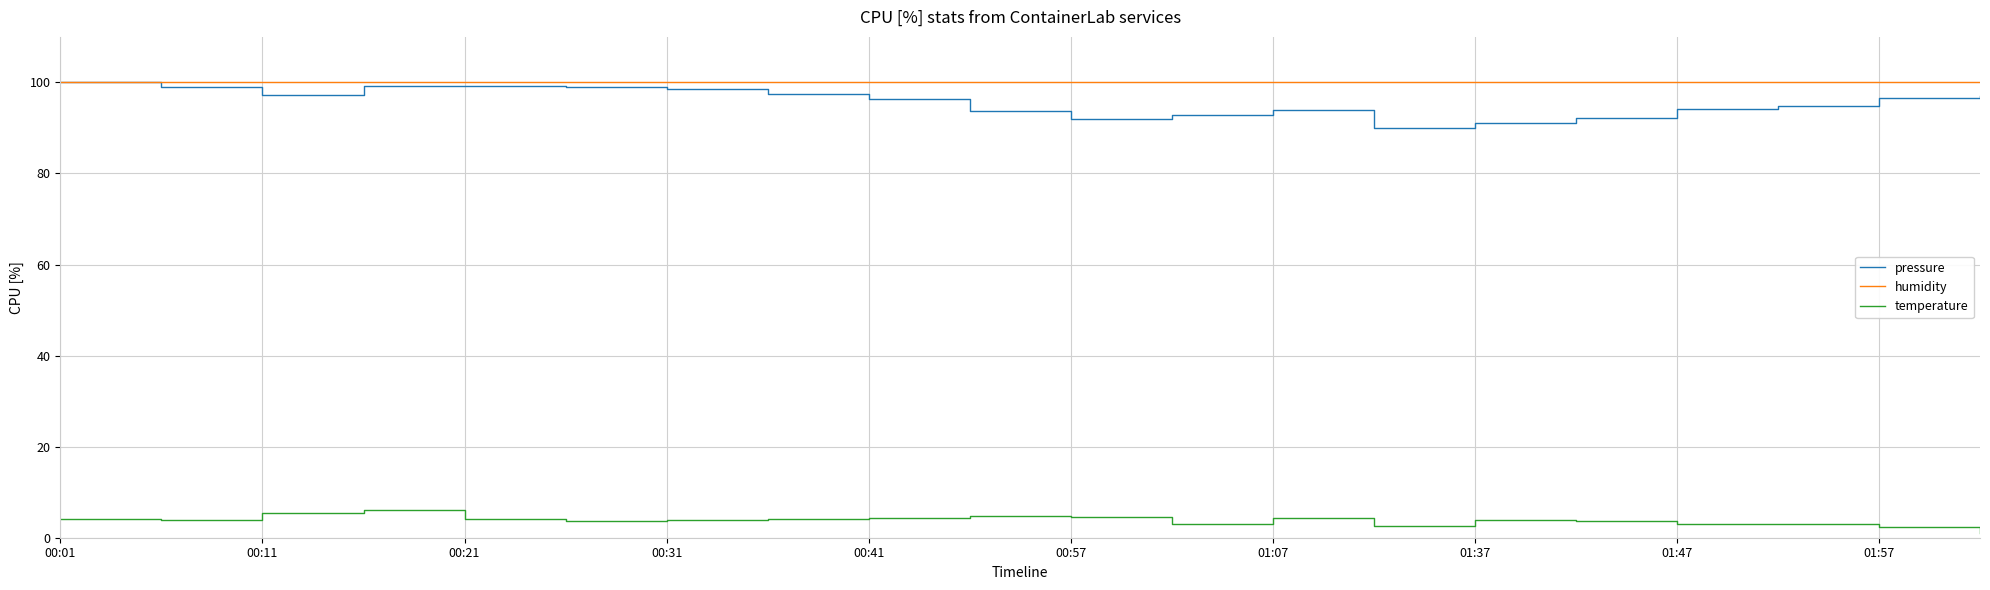

What is the highest value of the humidity series?

100.0